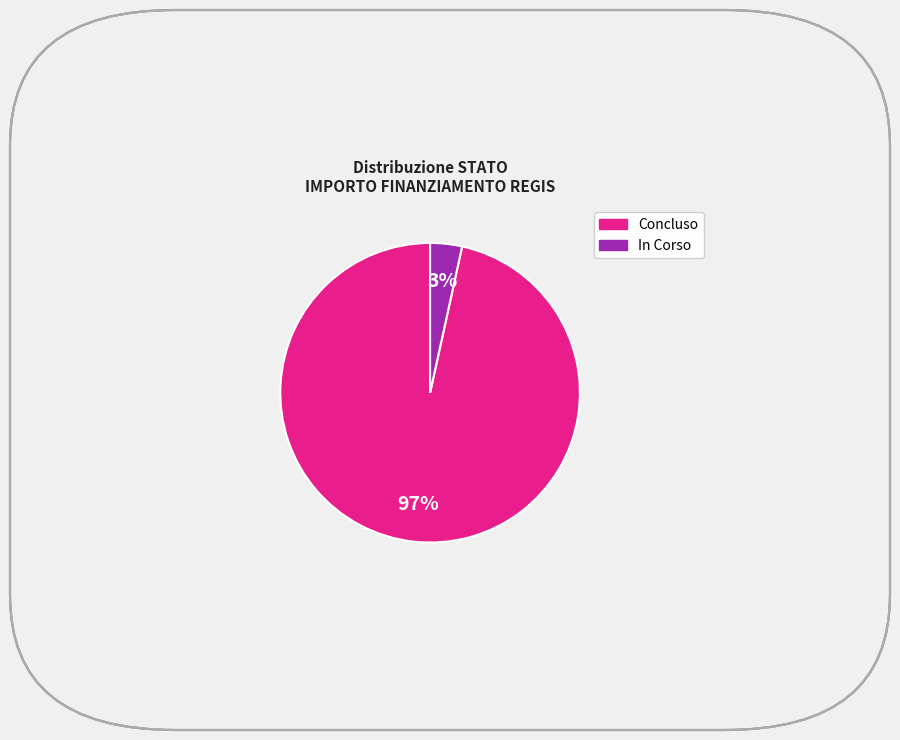

Count the number of slices in the pie.

2